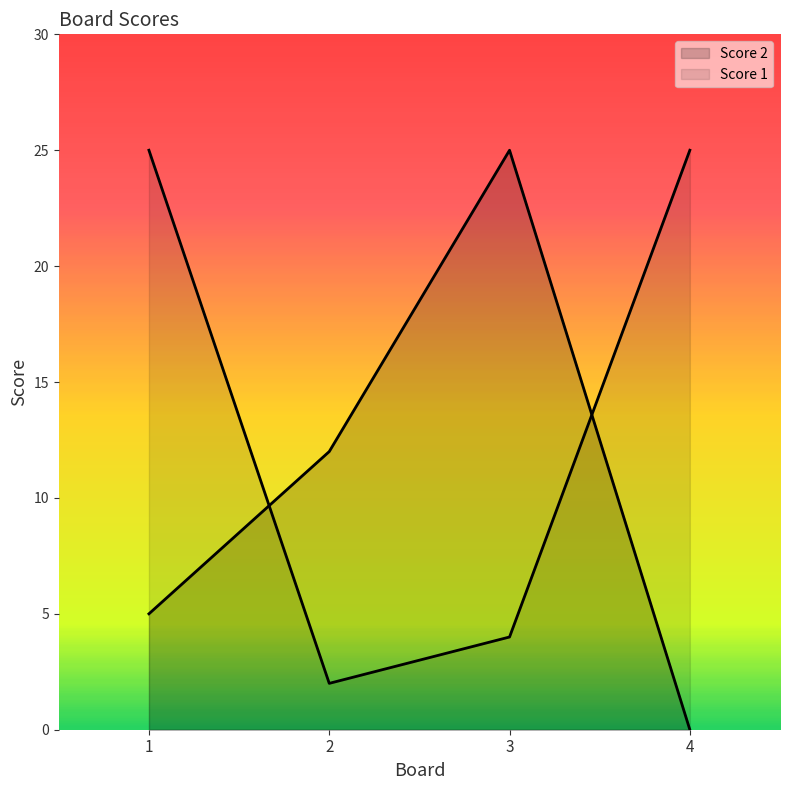

Which category has the highest value in the Score 2 line series?

3